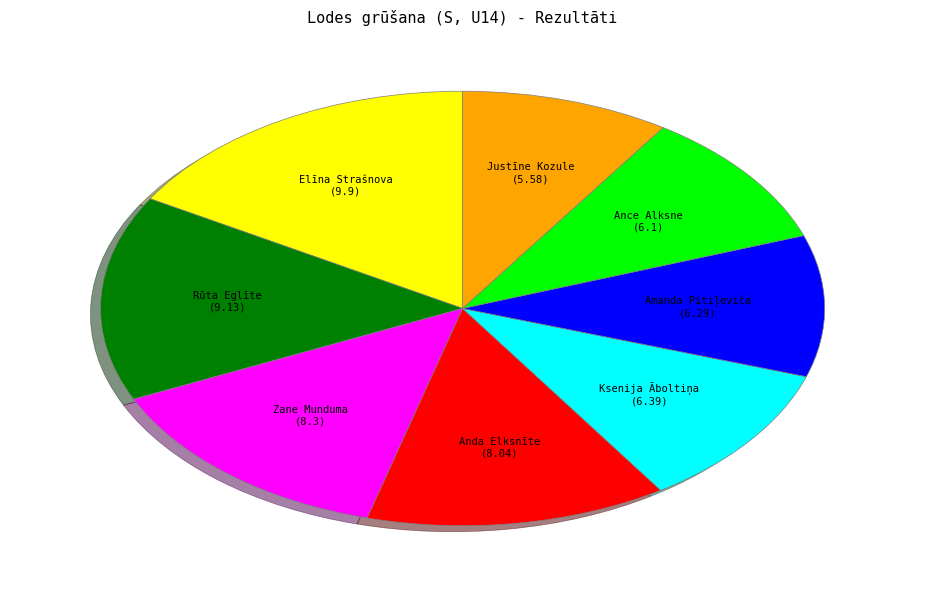

How many slices are in this pie chart?

8